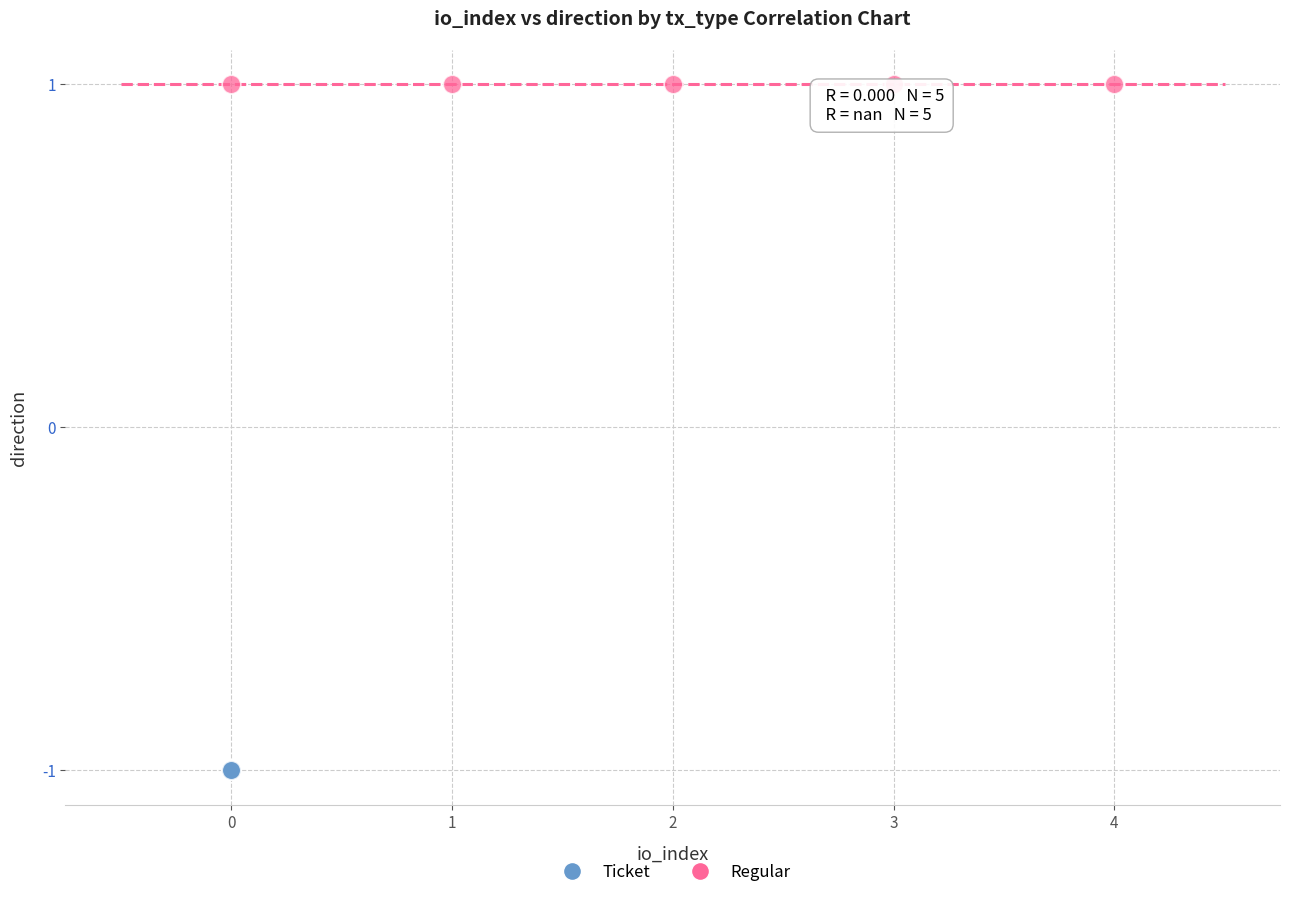

What are all the series names shown in the legend?

Ticket, Regular